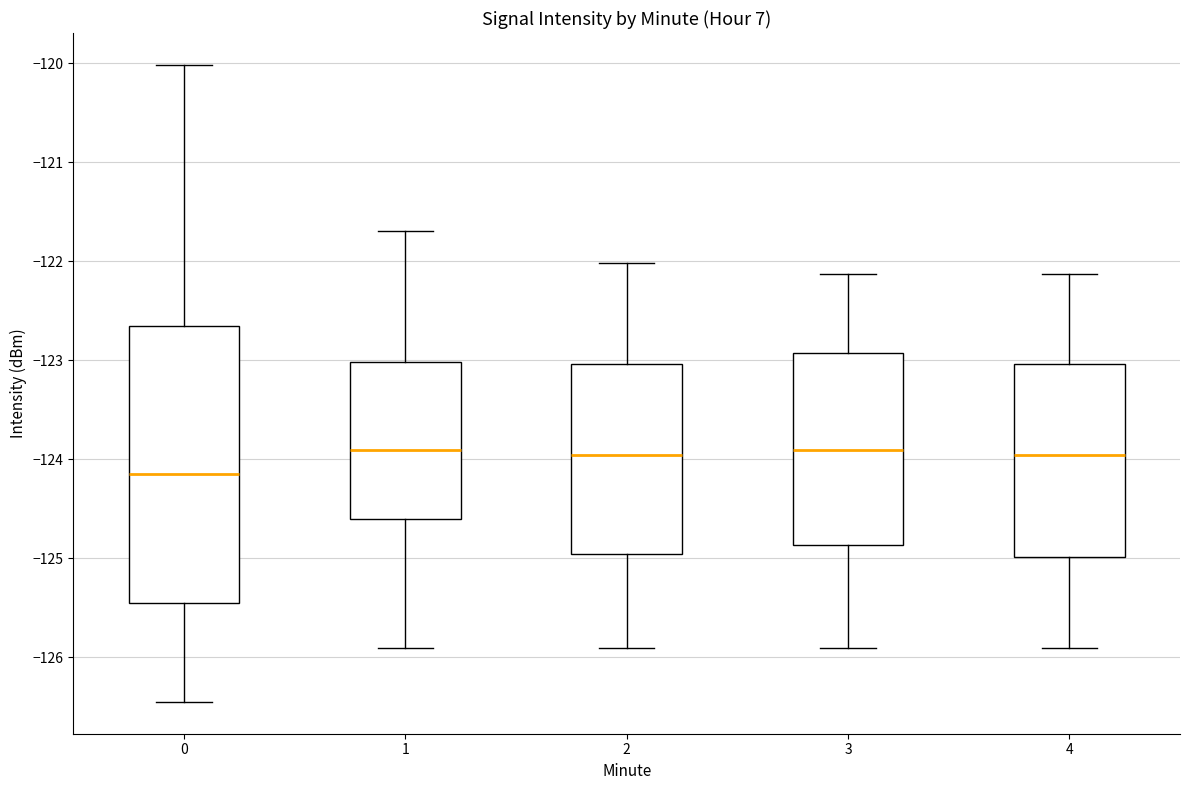

Which box's median line is the lowest?

0